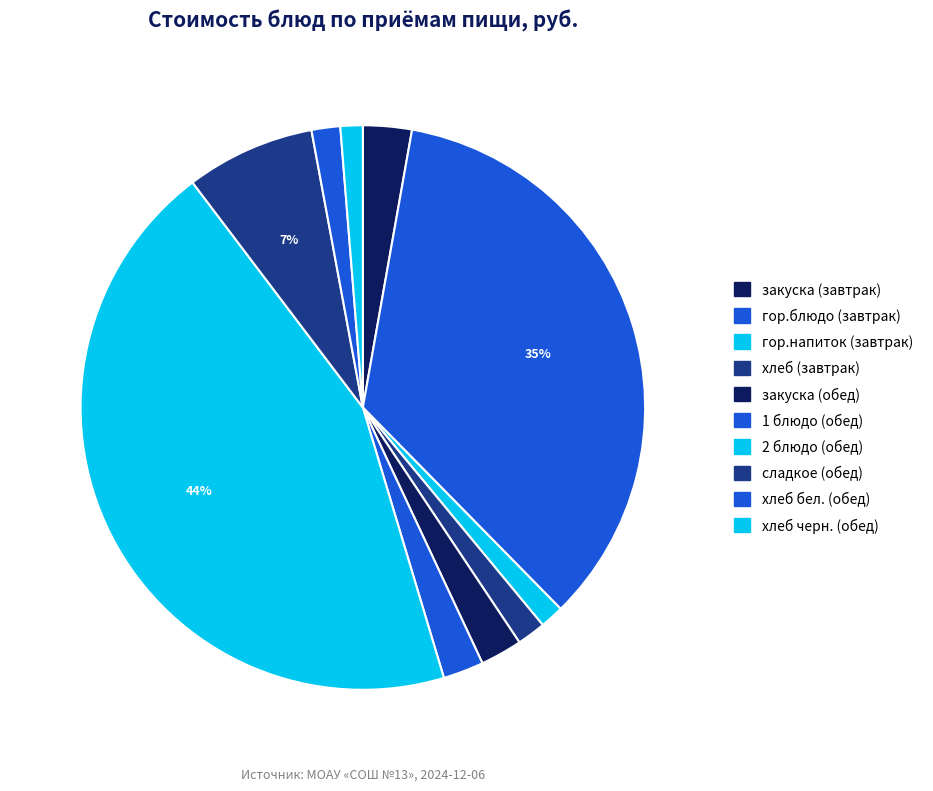

Between 2 блюдо (обед) and хлеб (завтрак), which is larger?

2 блюдо (обед)